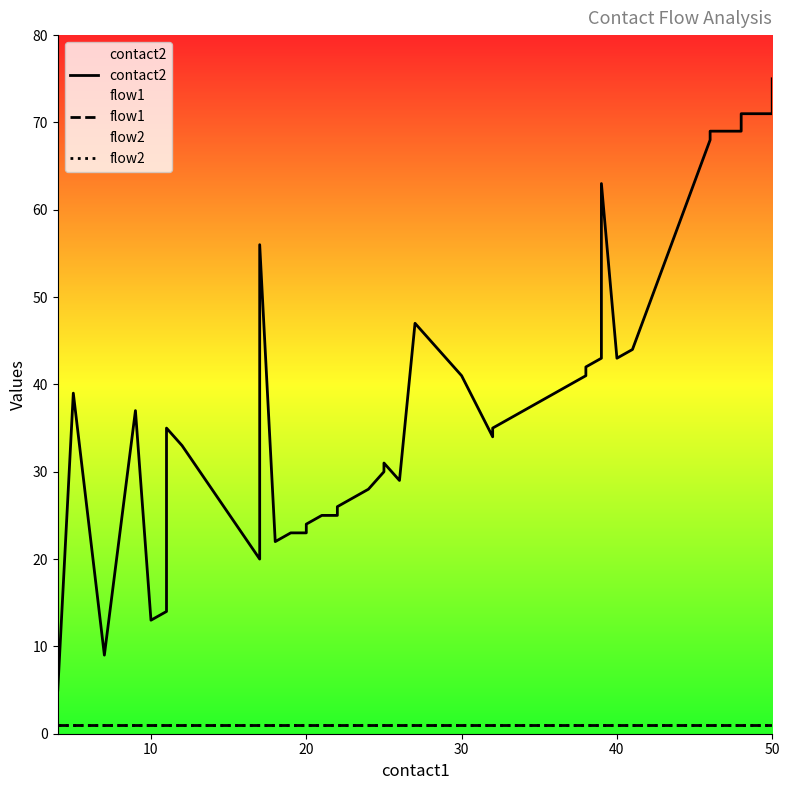

What are all the series names shown in the legend?

contact2, flow1, flow2